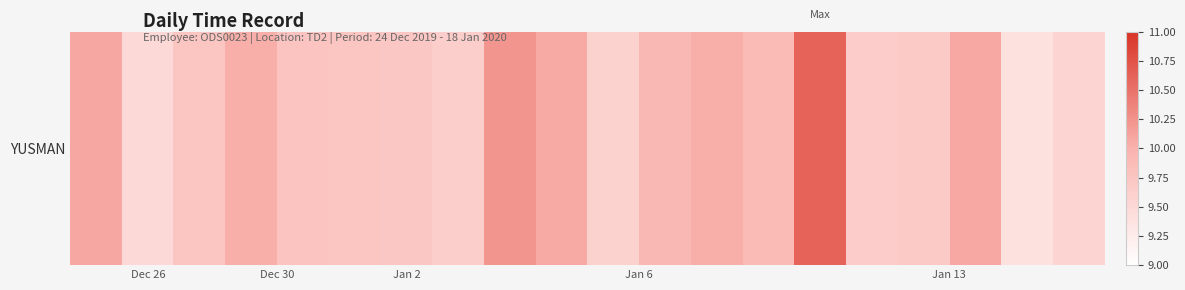

True or false: the data shows 9.9 at 13.

True